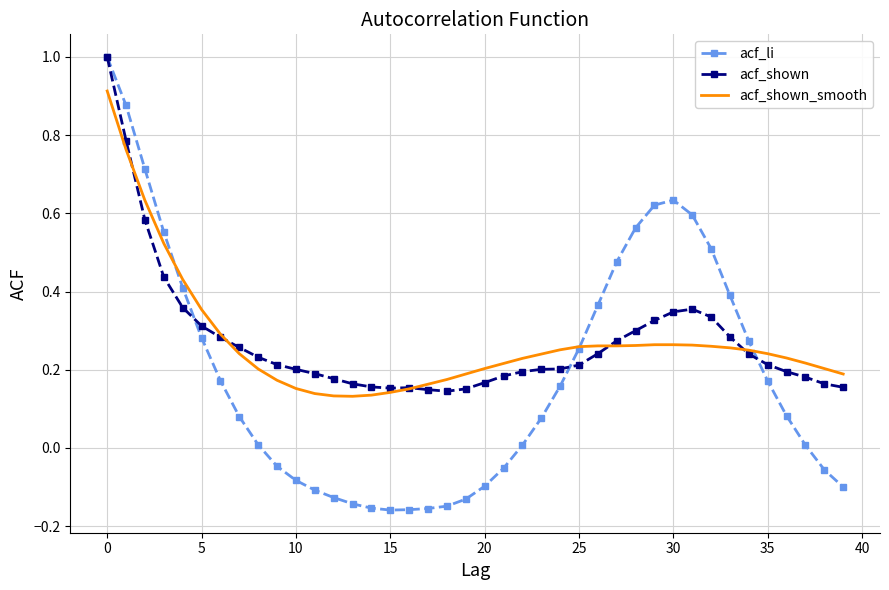

What is the maximum value shown in the chart?

1.0